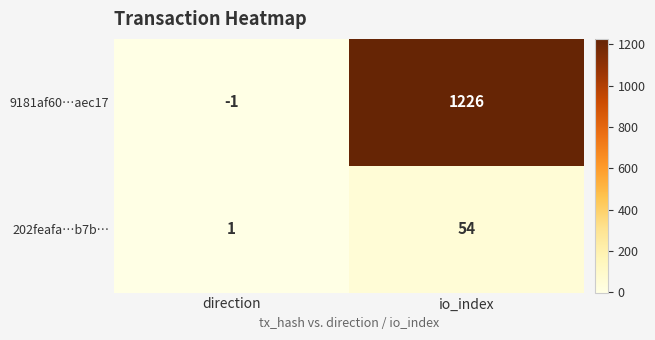

Which series changed the most between direction and io_index?

9181af60…aec17